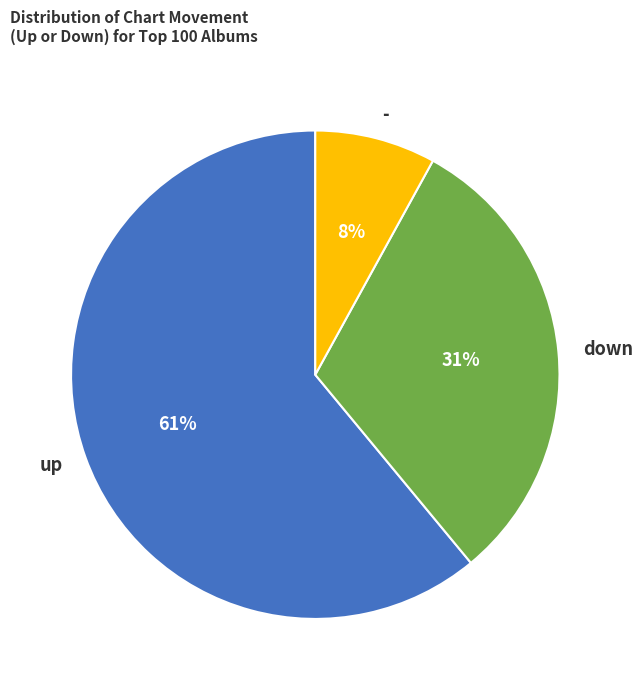

Is the sum of up and - greater than half?

Yes